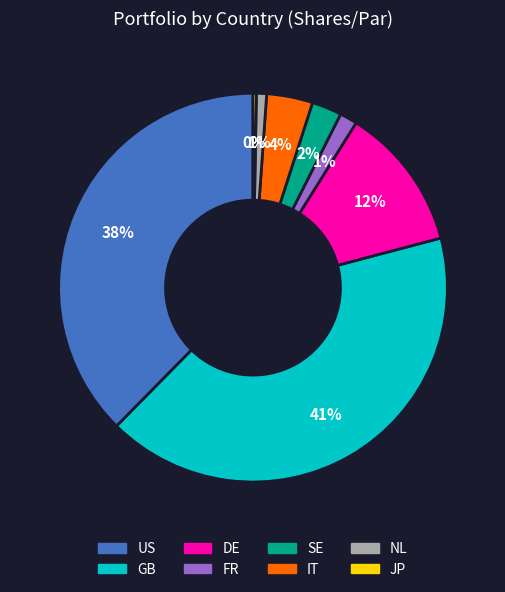

What percentage is the NL slice, to the nearest percent?

1%